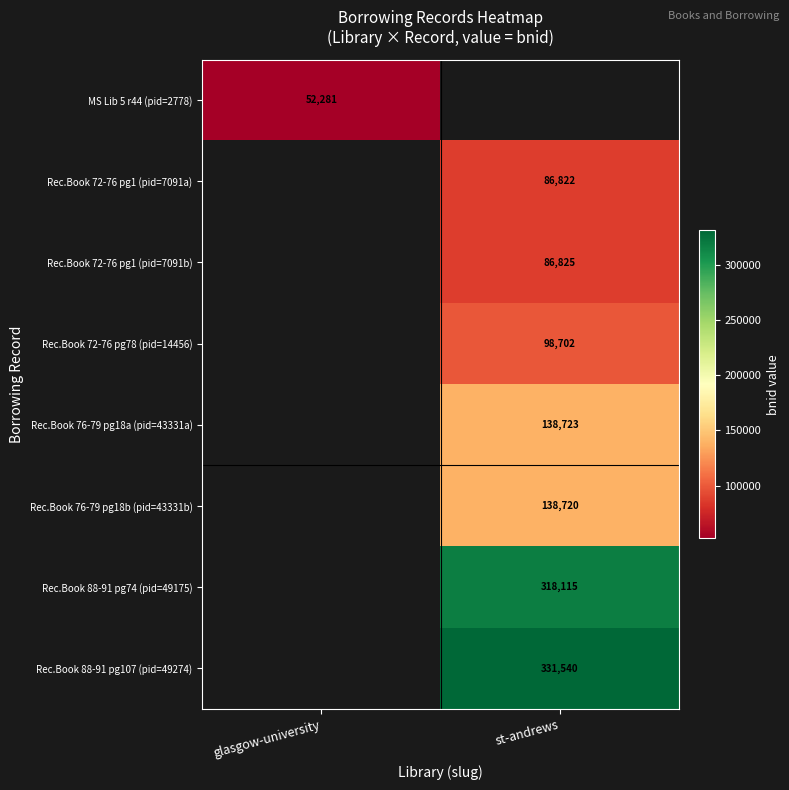

Is the value of Rec.Book 72-76 pg1 (pid=7091a) at st-andrews greater than the value of Rec.Book 72-76 pg78 (pid=14456) at st-andrews?

No